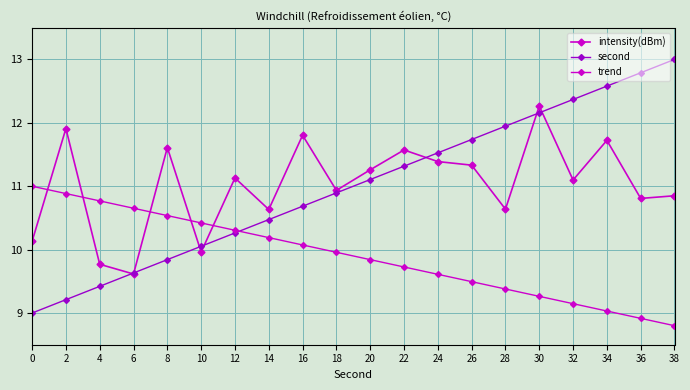

How many distinct data groups are displayed?

3